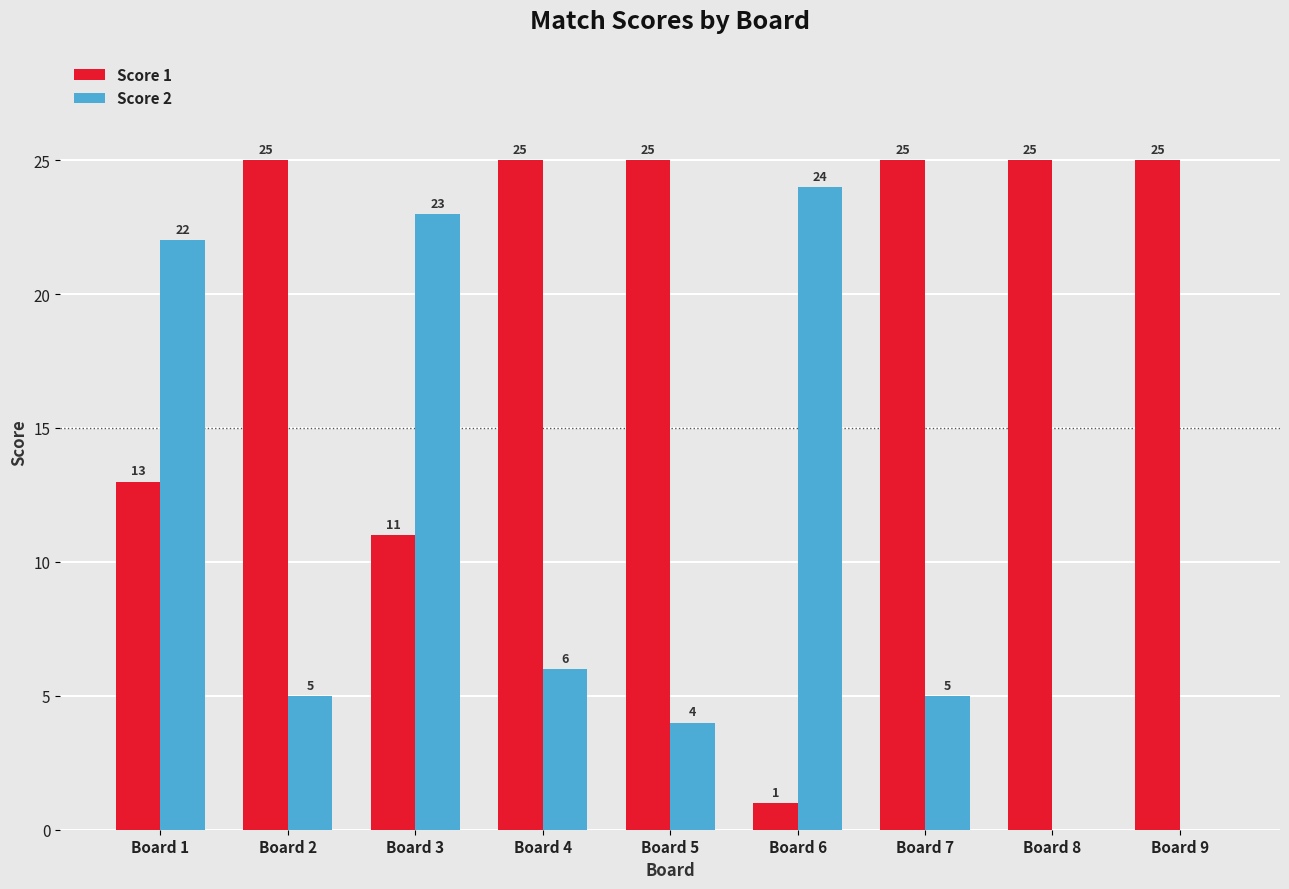

Are the bars grouped side by side (vs. stacked)?

Yes